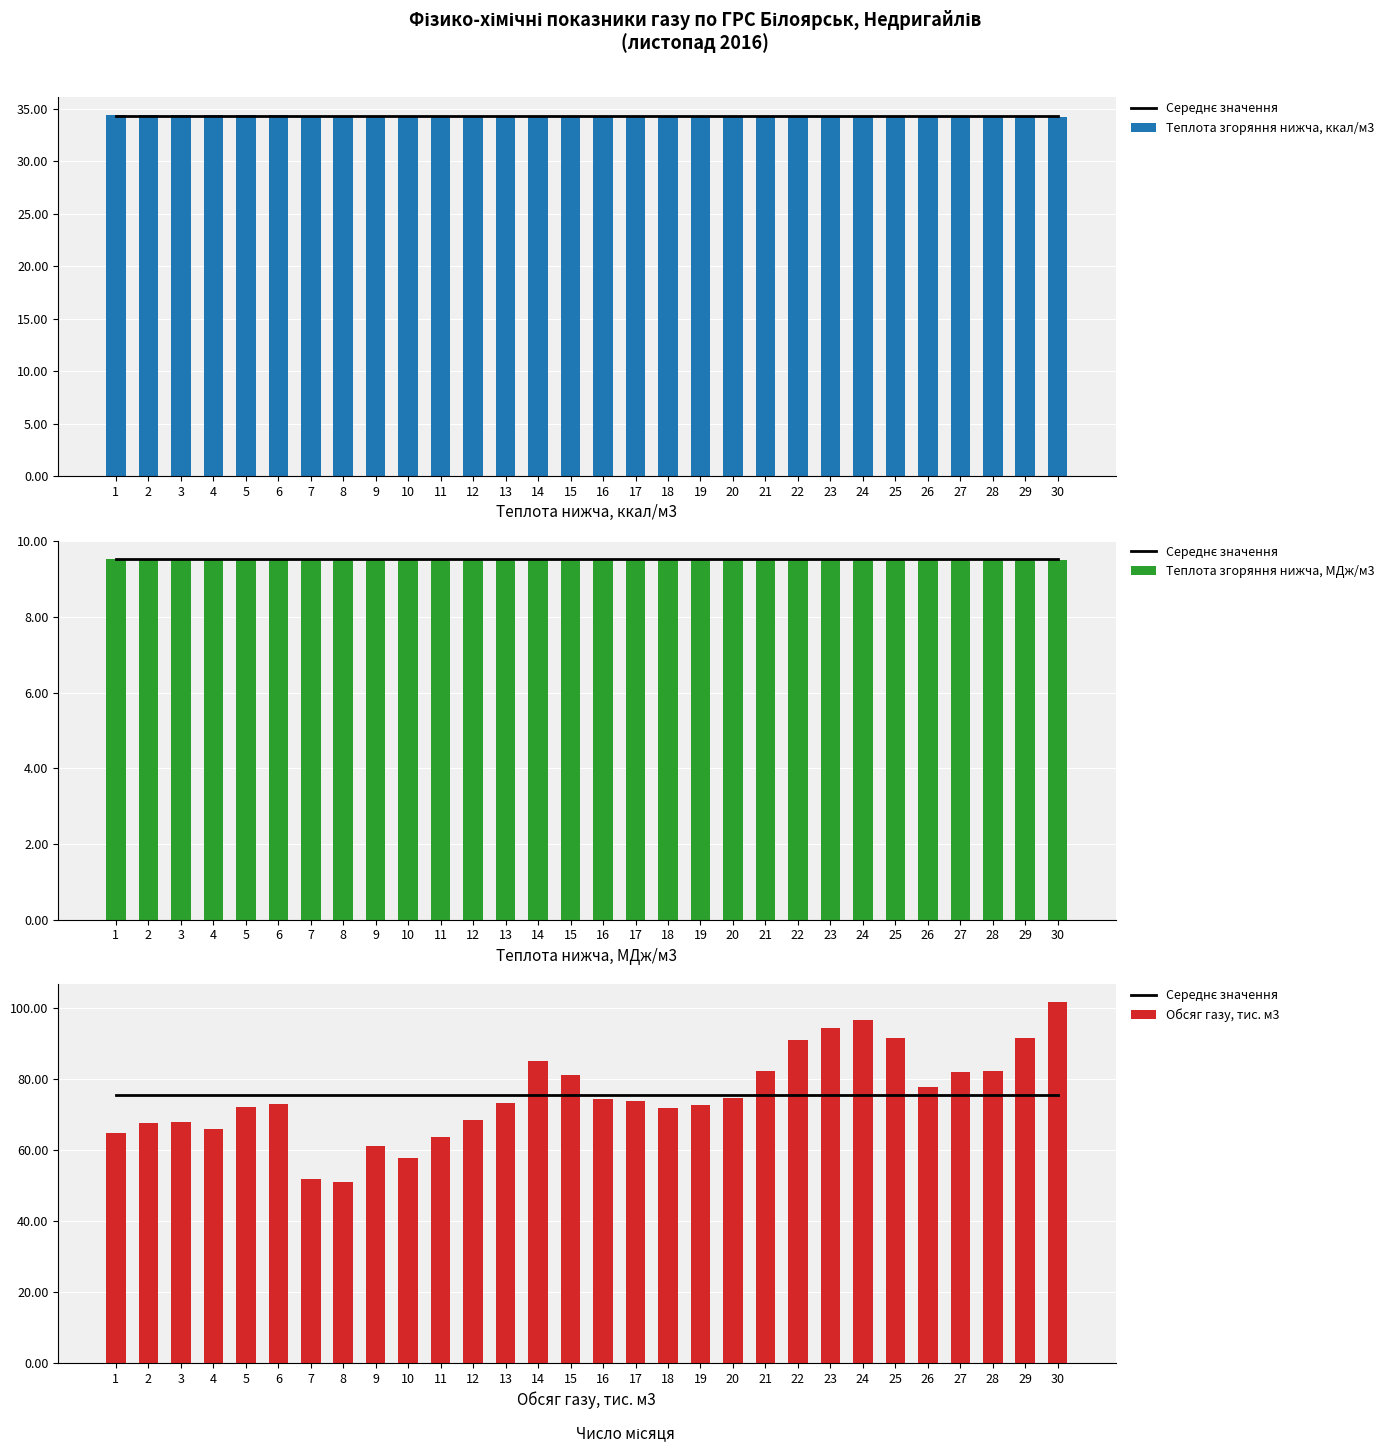

Which category has the lowest value across all series?

21